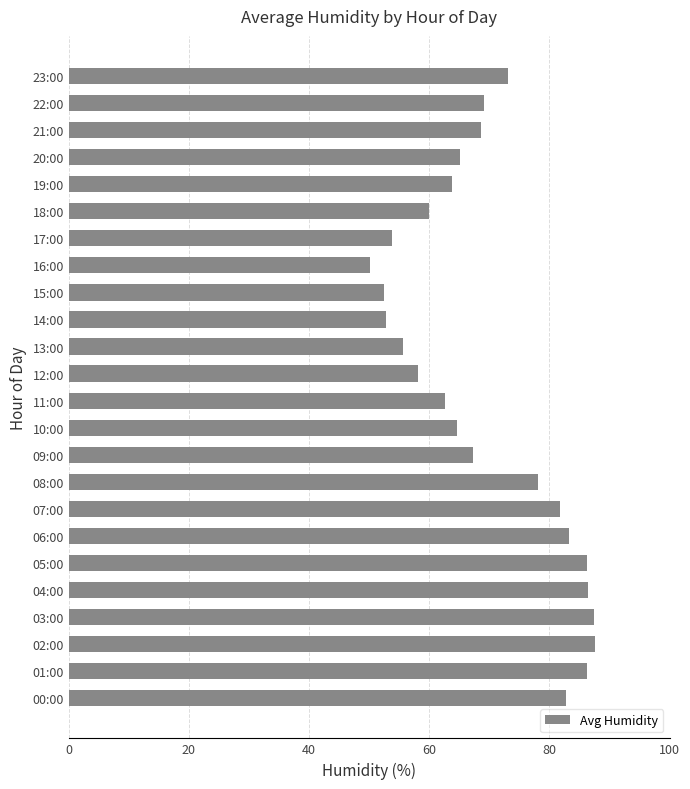

What is the ratio of the value at 21:00 to the value at 04:00?

0.8